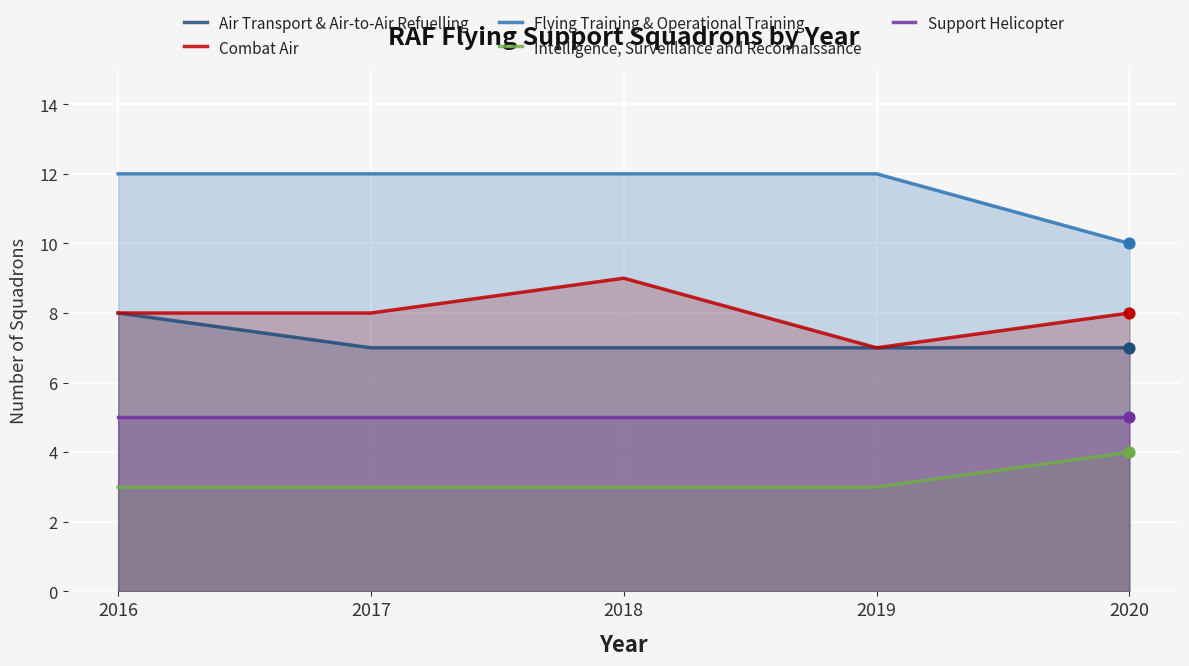

Which series has the largest Y range (max minus min)?

Combat Air